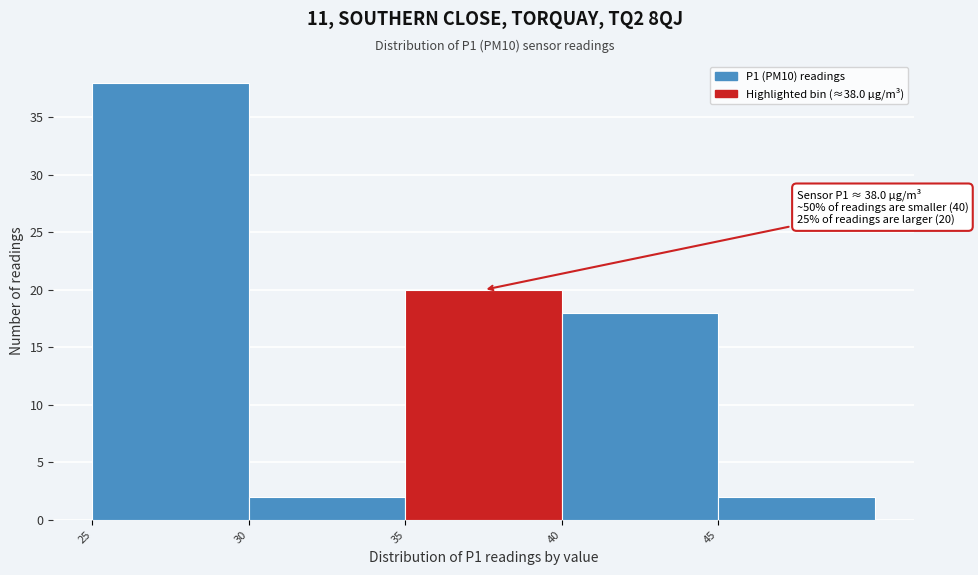

Over which range of the x-axis is the bar tallest?

25 to 30